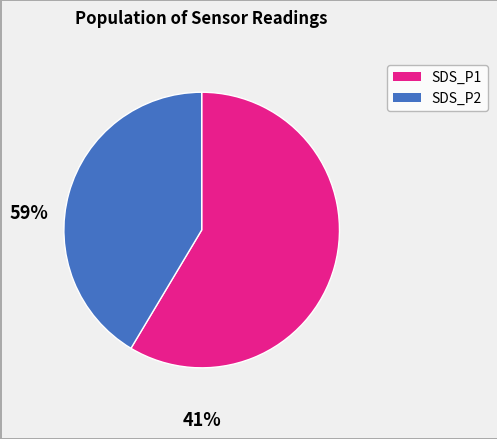

Rank the categories by value from highest to lowest.

SDS_P1, SDS_P2